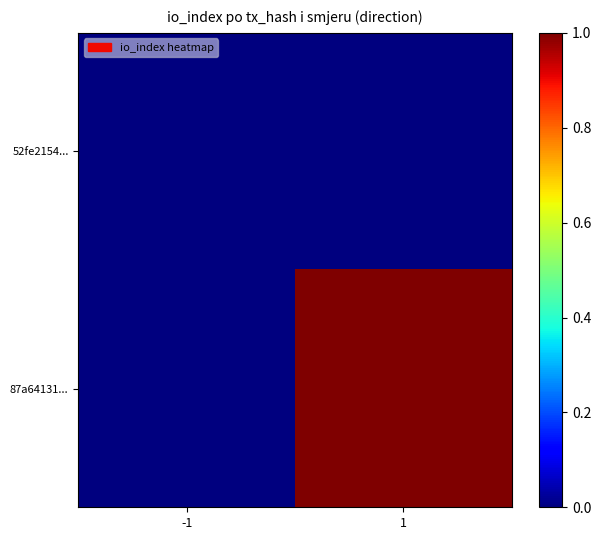

Reading left to right, transcribe all the data shown in this chart.

52fe2154...: -1=0	1=0
87a64131...: -1=0	1=53